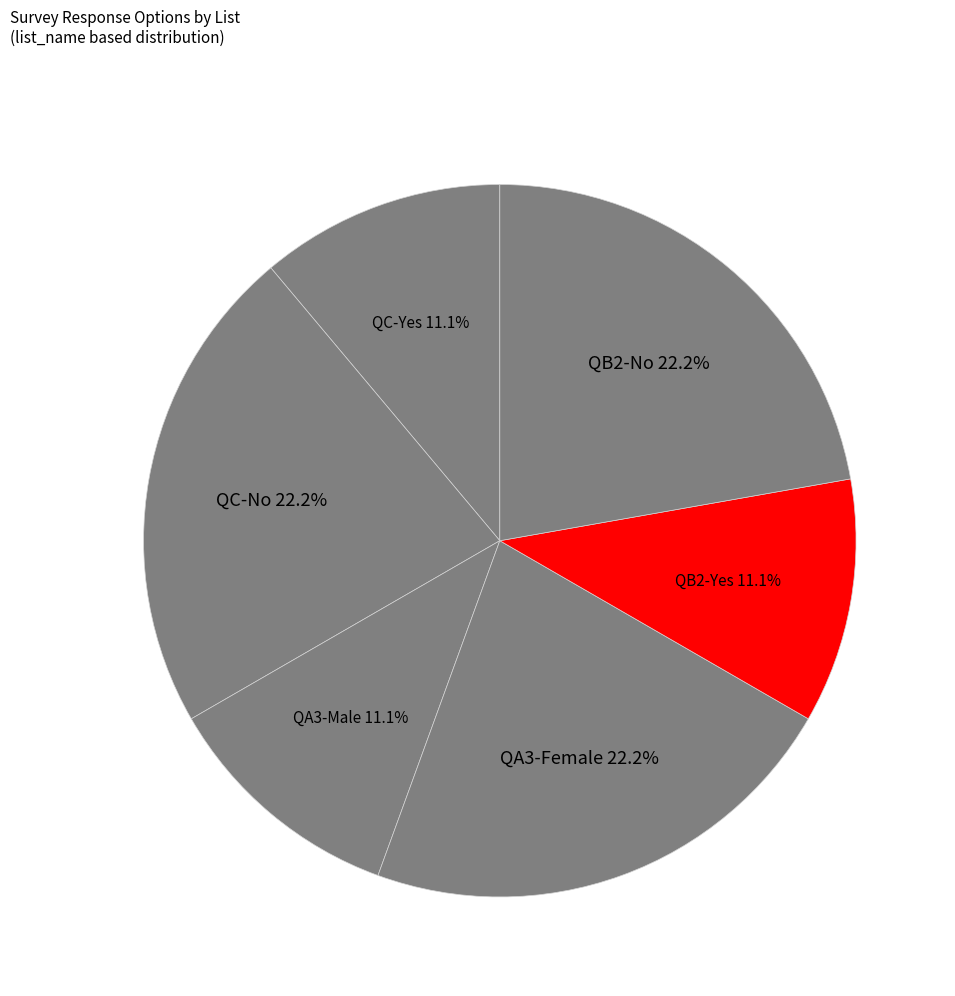

Is it true that QC-No is 33% of the pie?

False